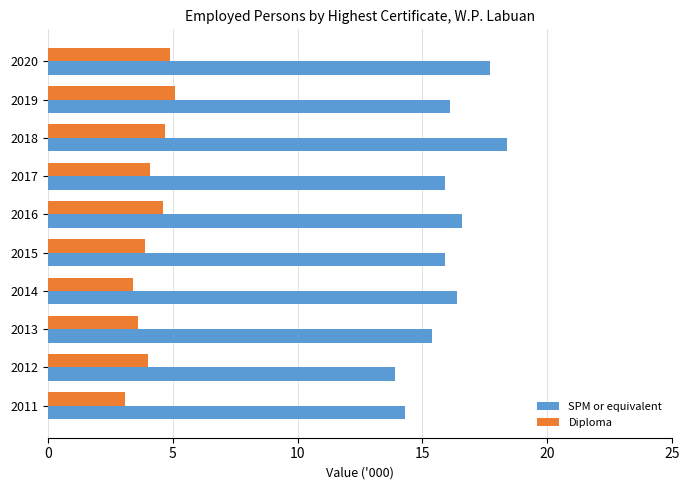

Rank the series by their maximum value, from lowest to highest.

Diploma, SPM or equivalent